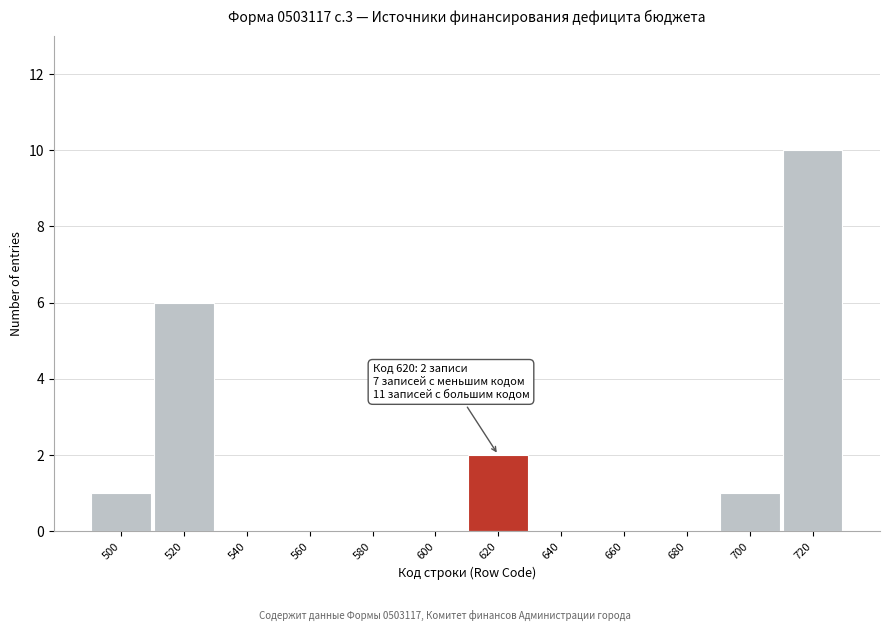

Which range on the x-axis has the tallest bar?

710 to 730